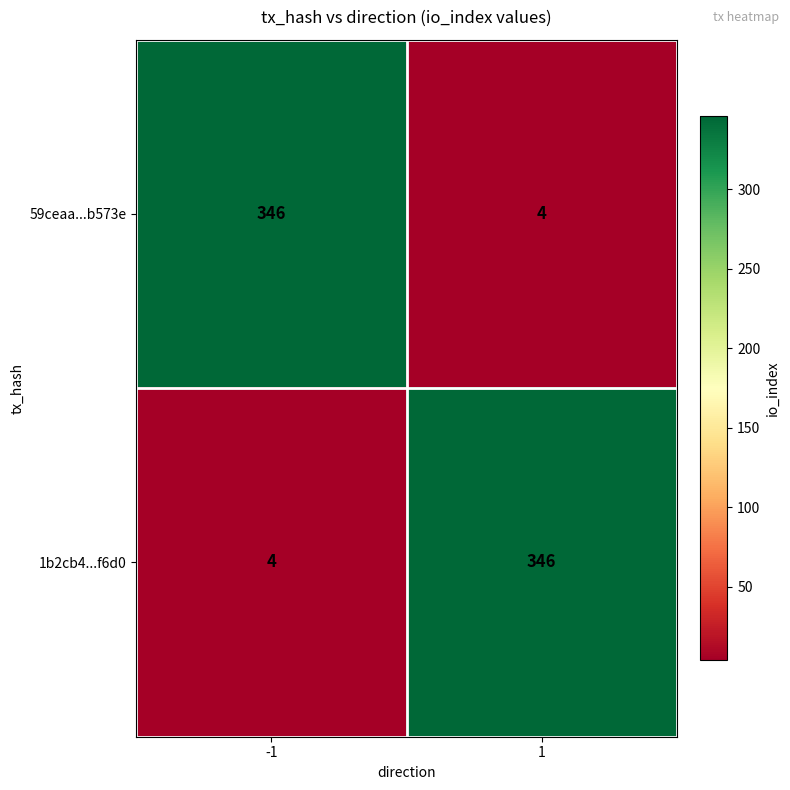

What is the highest value of the 1b2cb4...f6d0 series?

346